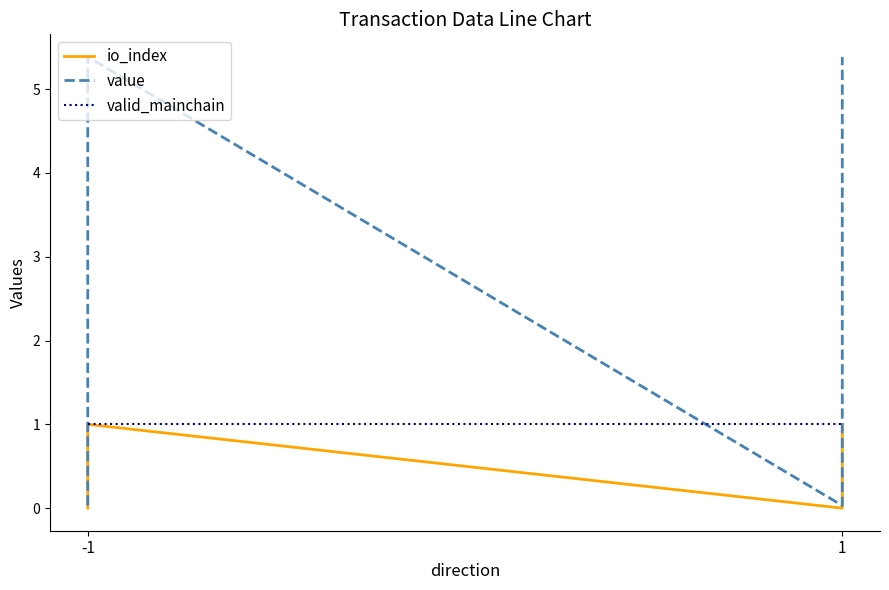

Which series has the largest total across all categories?

value